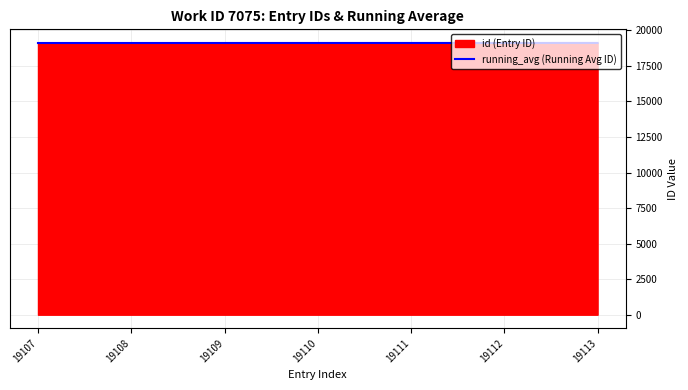

What is the greatest value displayed?

19113.0